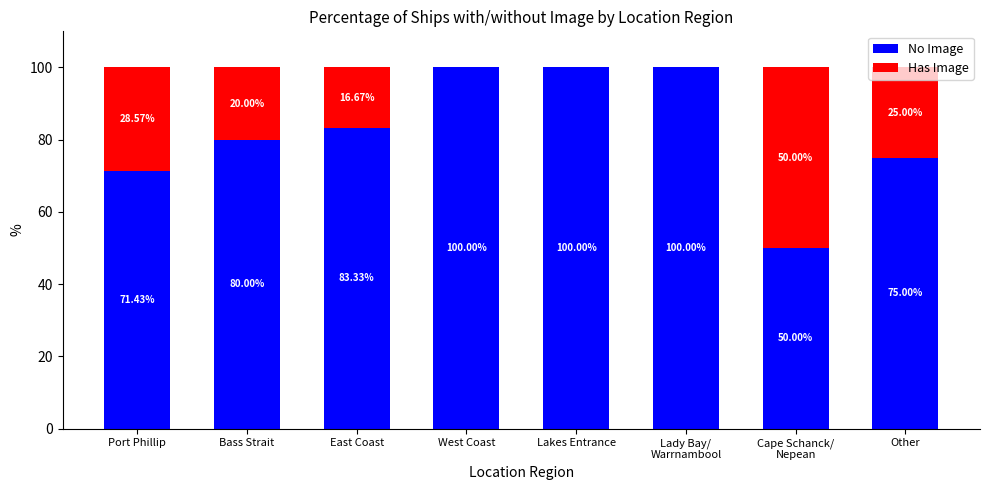

True or false: No Image has a value of 83.3 at East Coast.

True